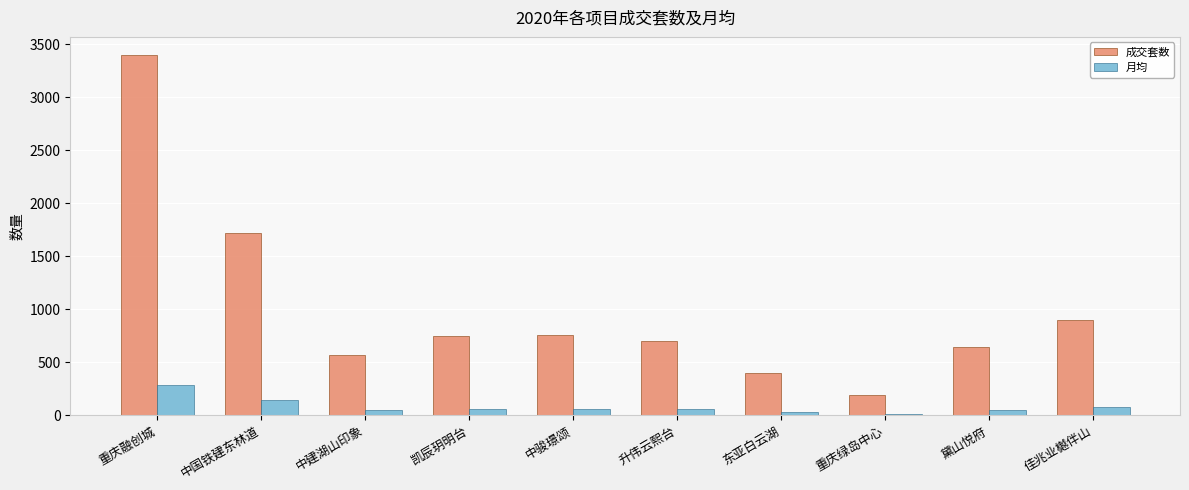

What is the label of the 6th bar from the right?

中骏璟颂